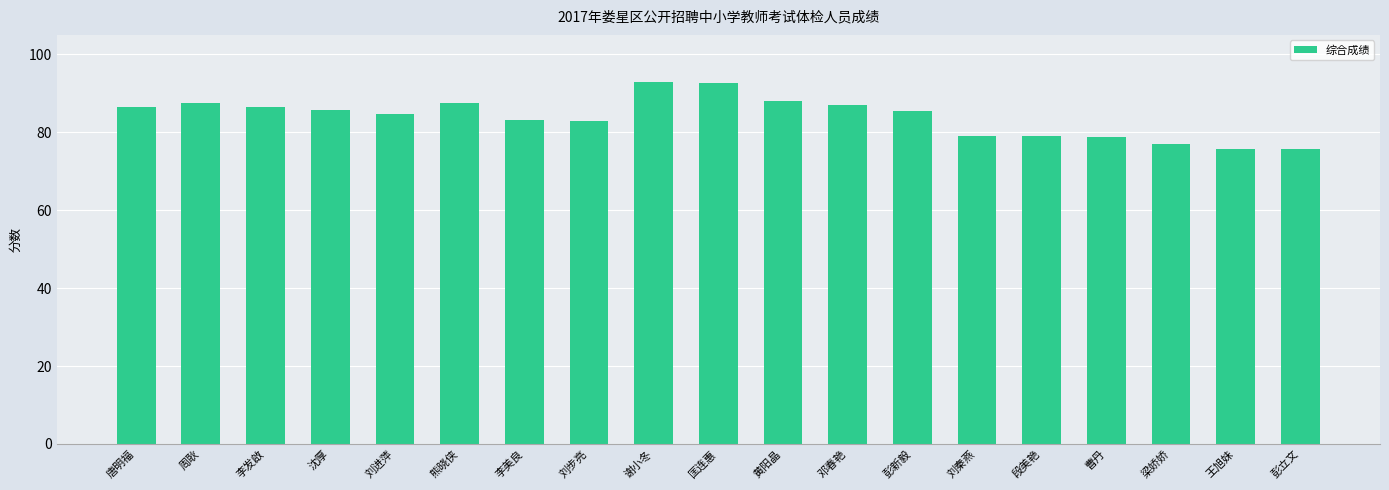

What is the minimum value shown in the chart?

75.7